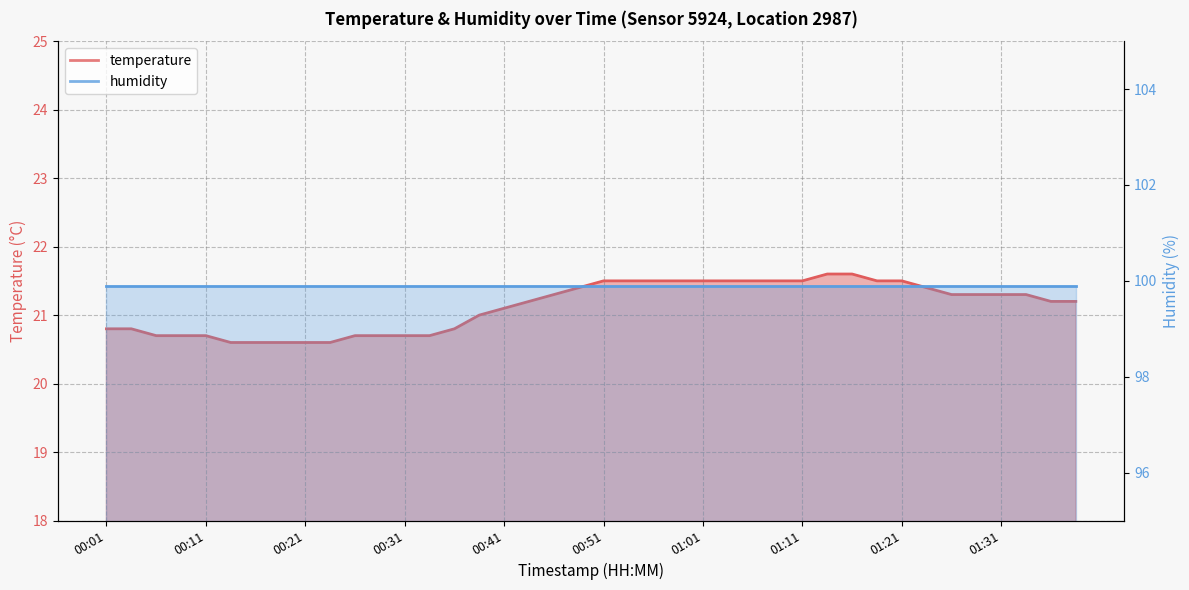

Is it true that the value at 00:09 is 20.7?

True